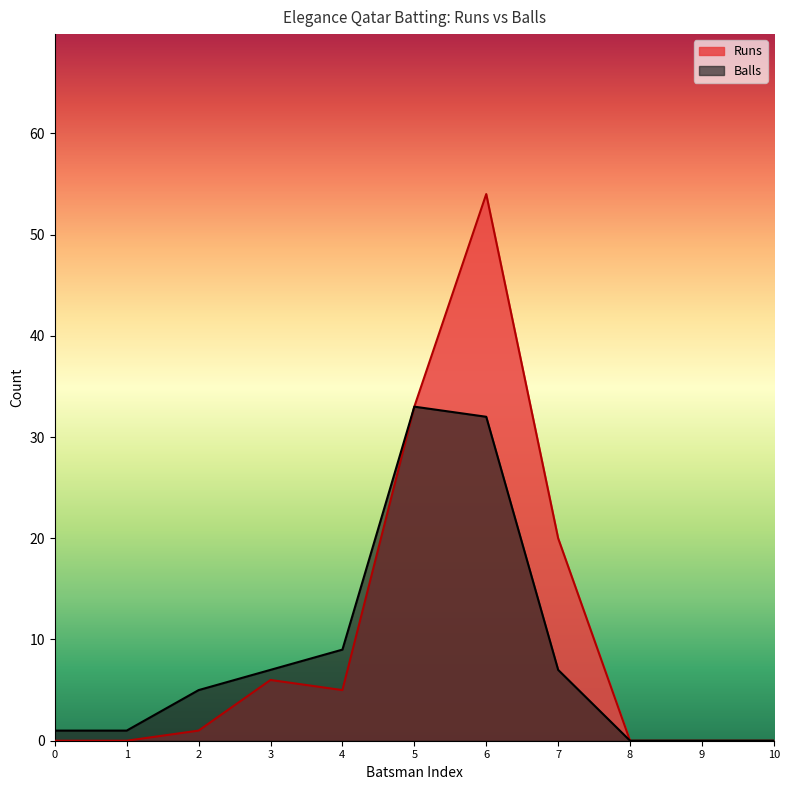

What is the value of the Runs point at the 6th from the left?

33